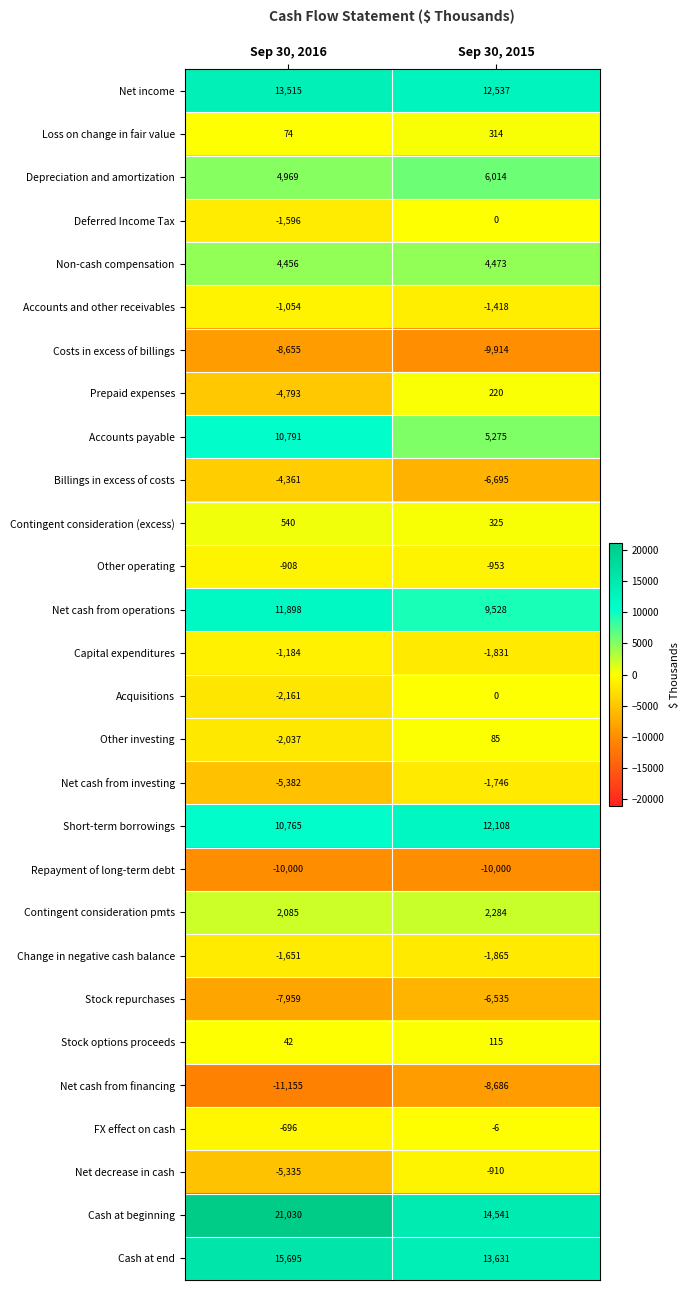

True or false: Stock options proceeds has a value of 18 at Sep 30, 2016.

False